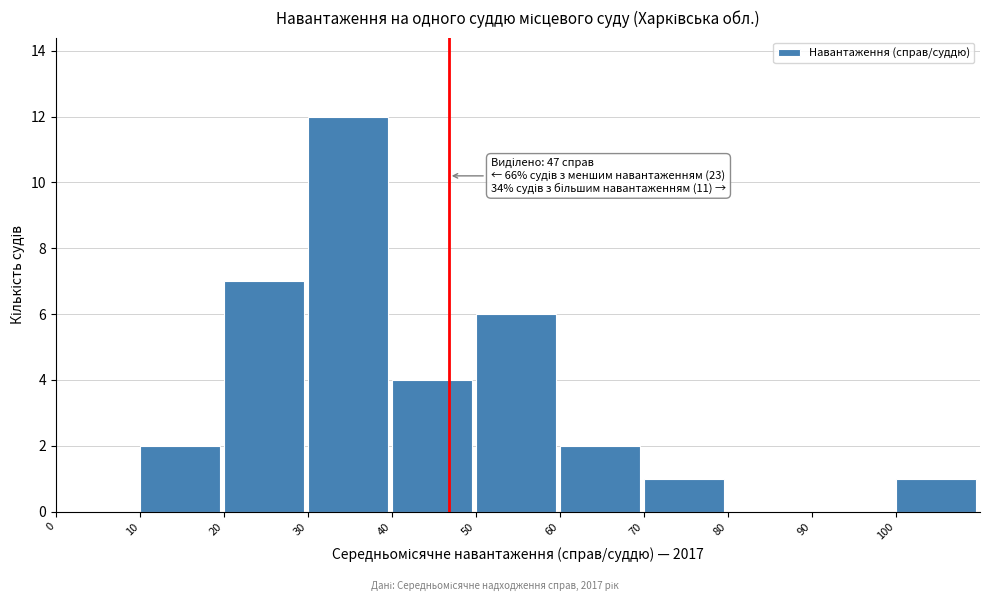

Which range on the x-axis has the tallest bar?

30 to 40